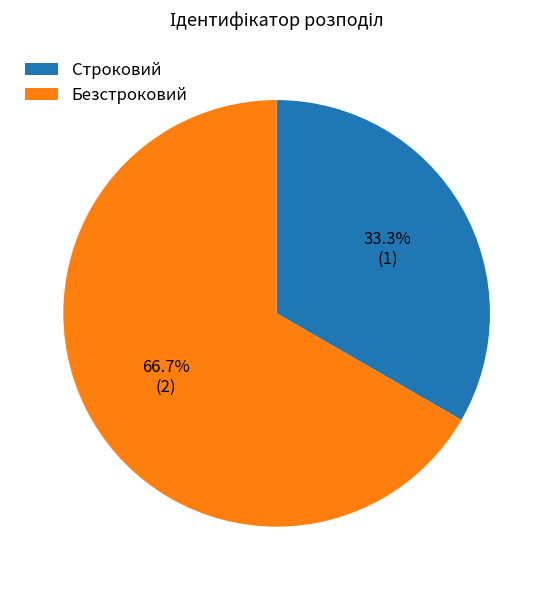

To the nearest percent, what portion does Строковий represent?

33%